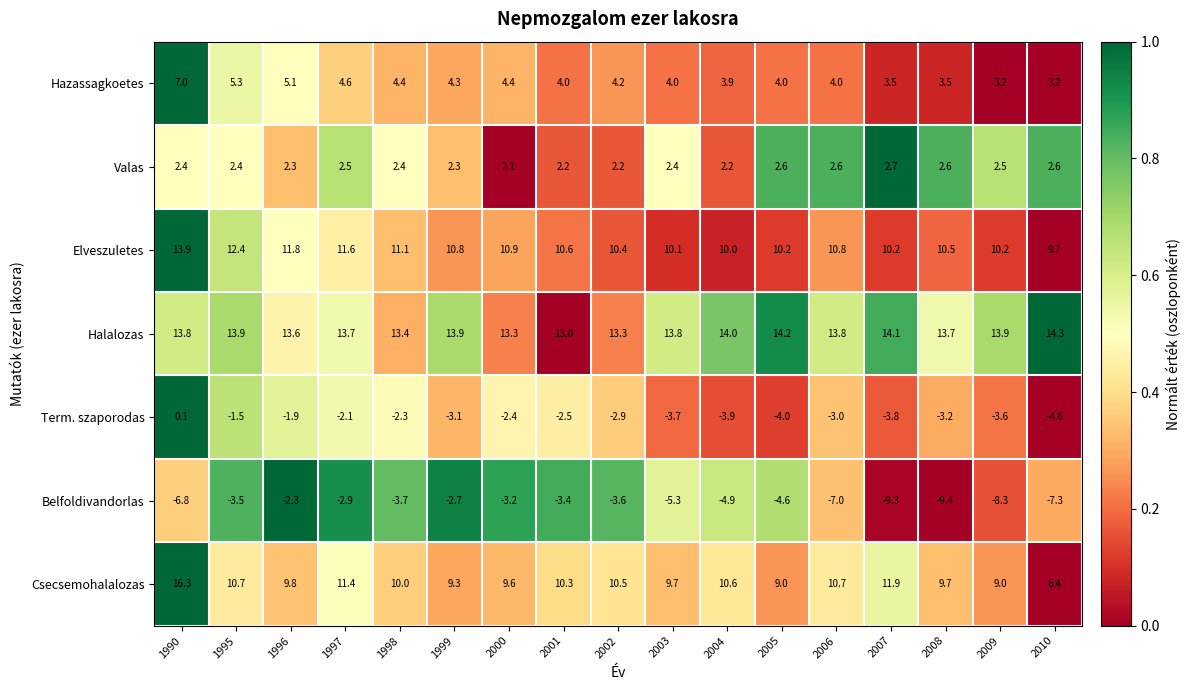

List the series in order of their peak value, highest first.

Csecsemohalalozas, Halalozas, Elveszuletes, Hazassagkoetes, Valas, Term. szaporodas, Belfoldivandorlas